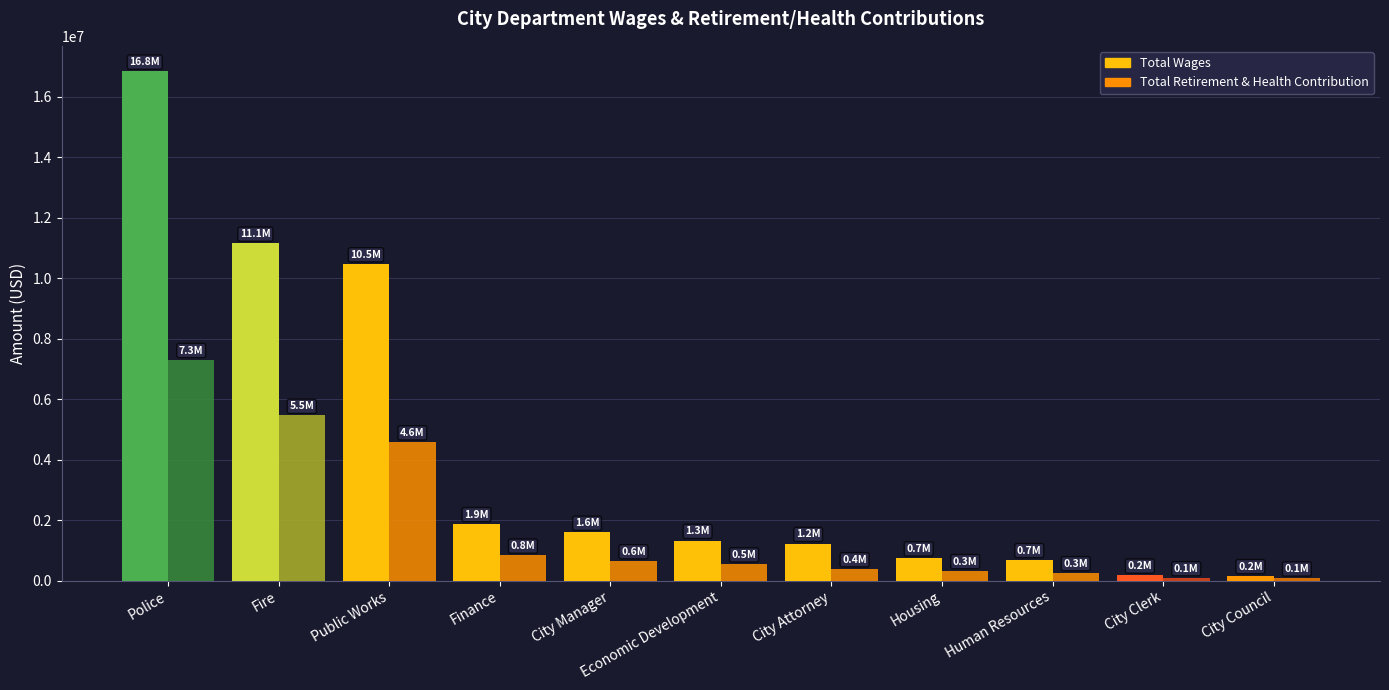

Which category has the lowest value in the Total Retirement & Health Contribution series?

City Council